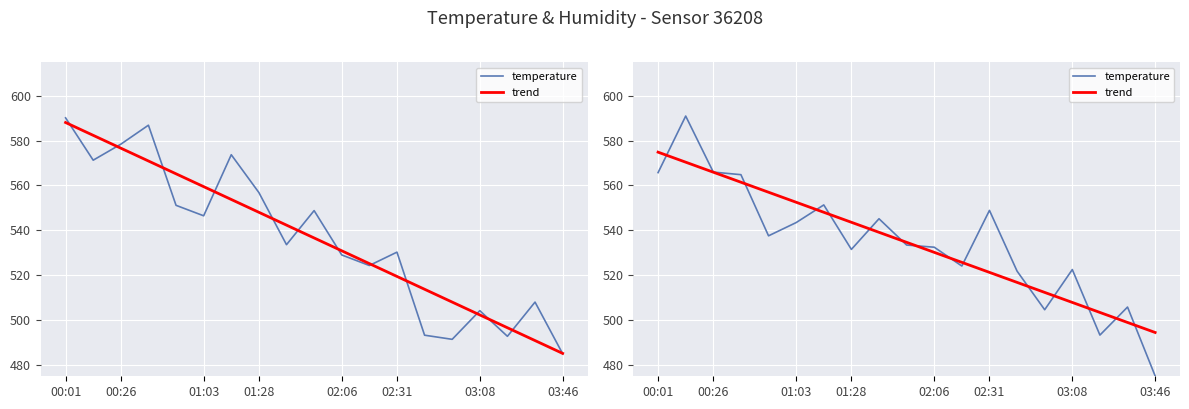

What is the label of the 4th point from the left?

01:28